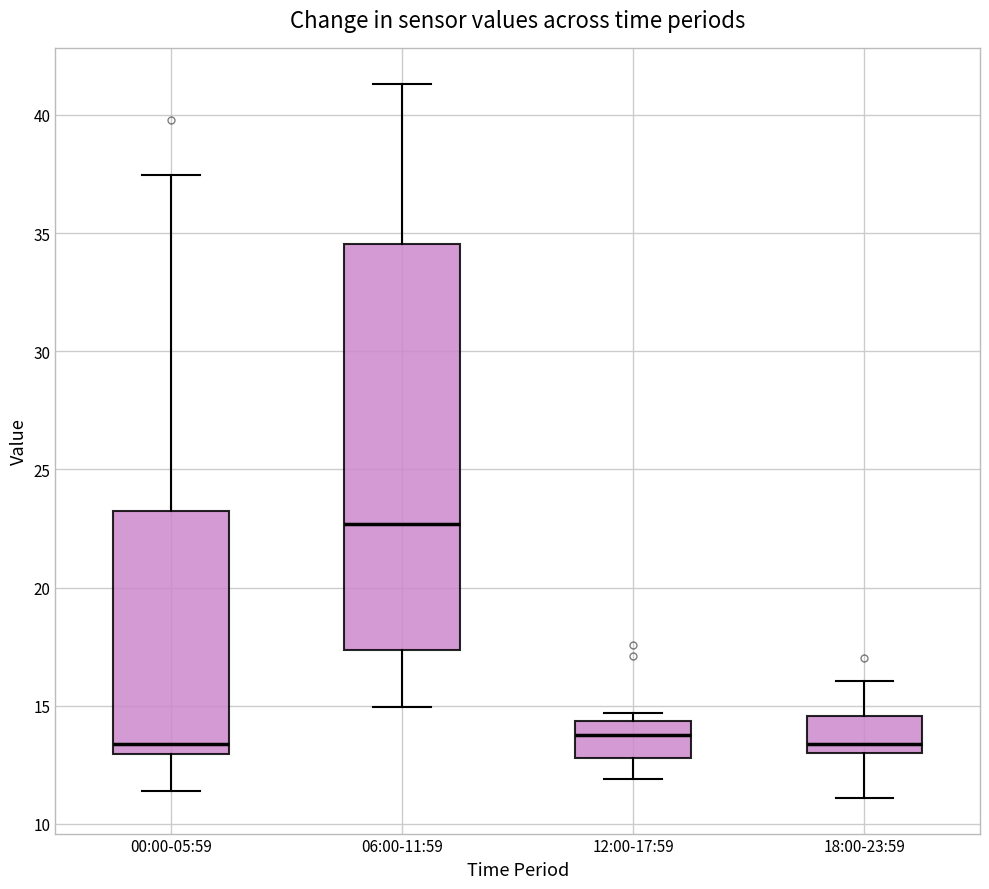

Reading left to right, transcribe this box plot: for each box, give where its median line is, the range the box spans, and where its two whiskers end, as read against the y-axis. The values are not printed on the chart, so give them approximately, as read against the axis.

00:00-05:59: median 13.5, box 13.0 to 23.5, whiskers 11.5 to 37.5
06:00-11:59: median 22.5, box 17.5 to 34.5, whiskers 15.0 to 41.5
12:00-17:59: median 14.0, box 13.0 to 14.5, whiskers 12.0 to 14.5 (just above the box's upper edge)
18:00-23:59: median 13.5, box 13.0 to 14.5, whiskers 11.0 to 16.0